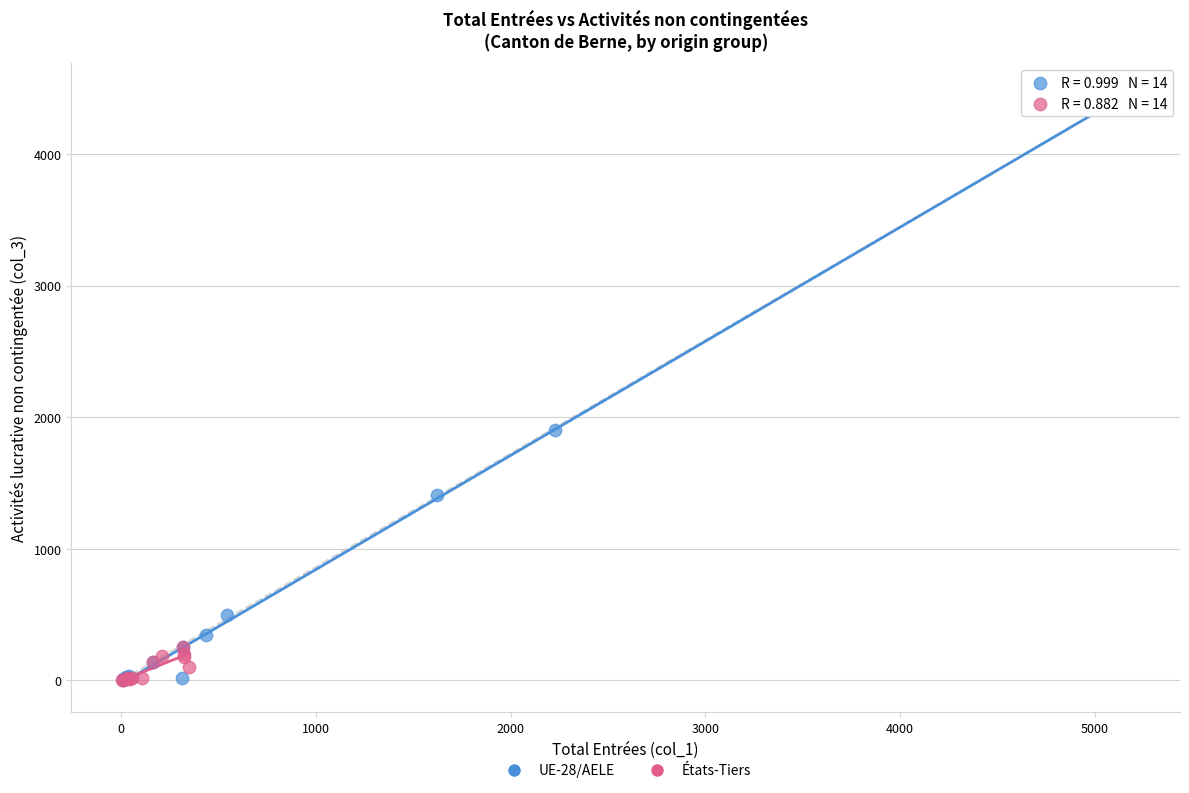

Which series has the widest spread of Y values?

UE-28/AELE